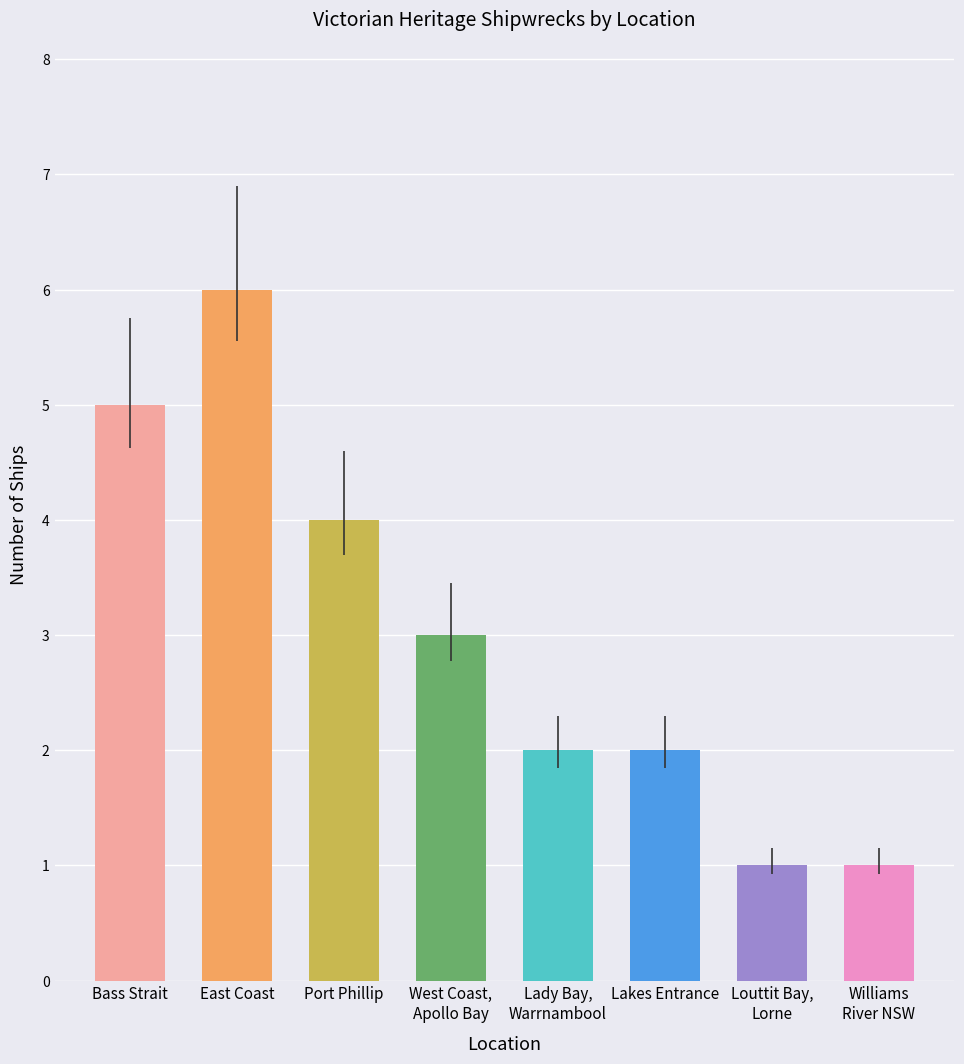

What is the value of the 3rd bar from the left?

4